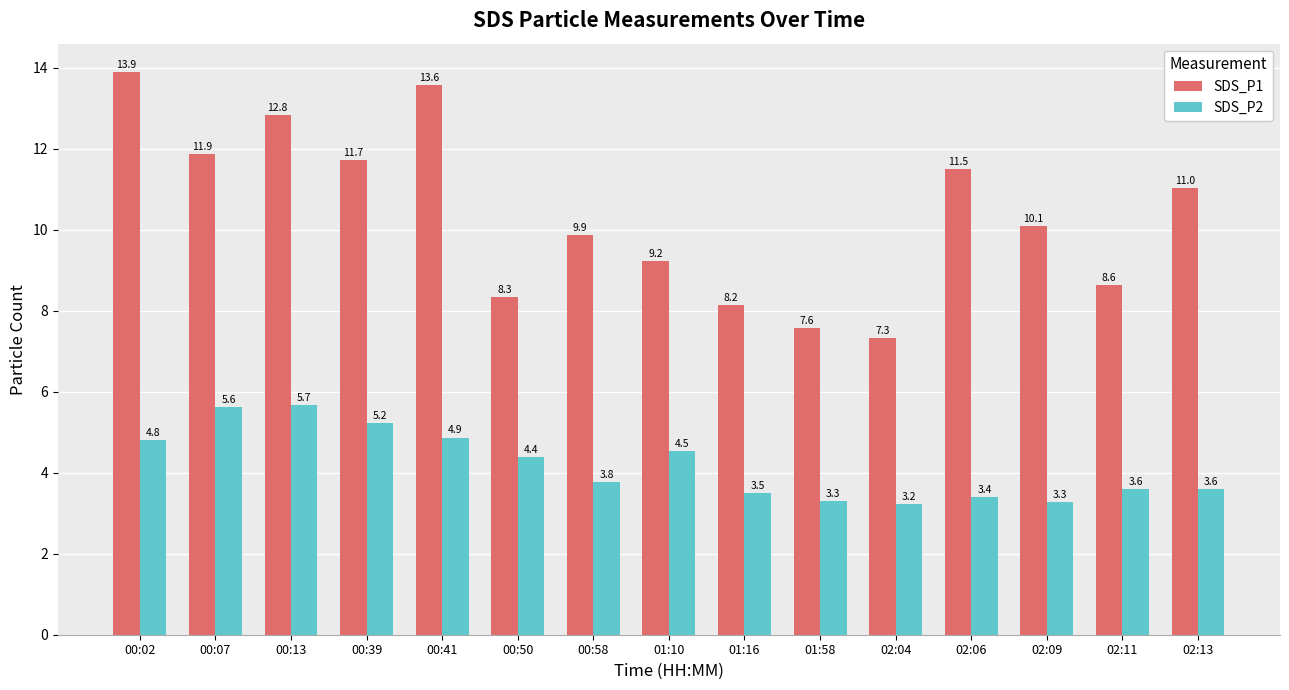

What are all the series names shown in the legend?

SDS_P1, SDS_P2